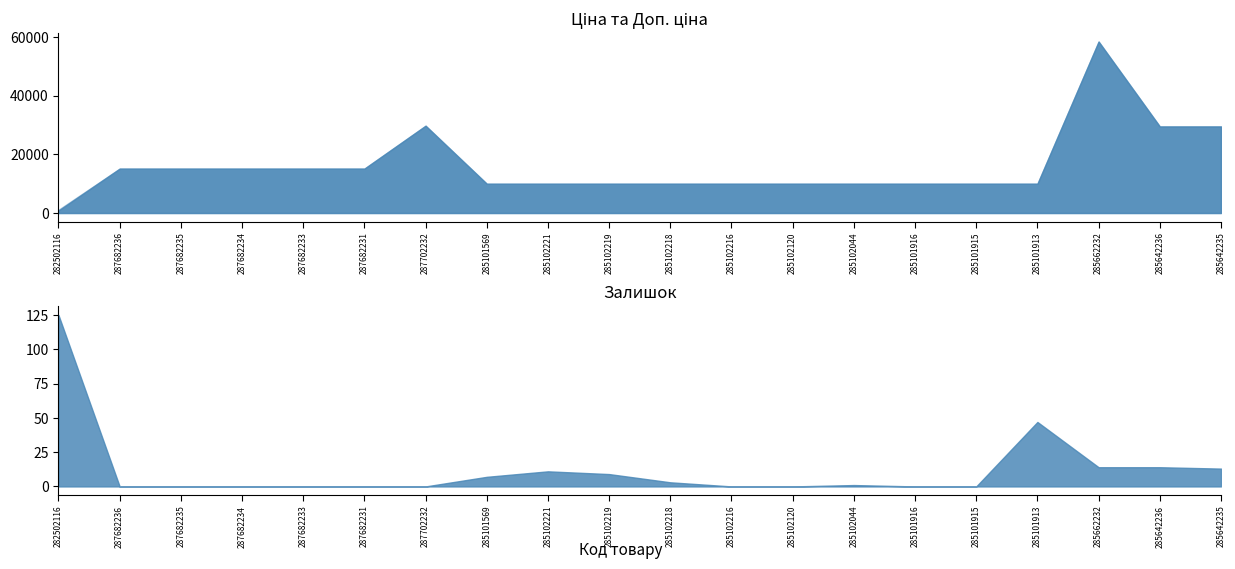

What is the total value across all series at 285102218?

19953.0